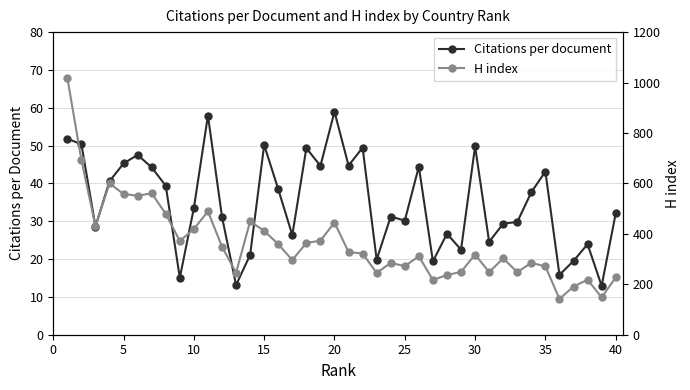

What is the maximum value shown in the chart?

1019.0